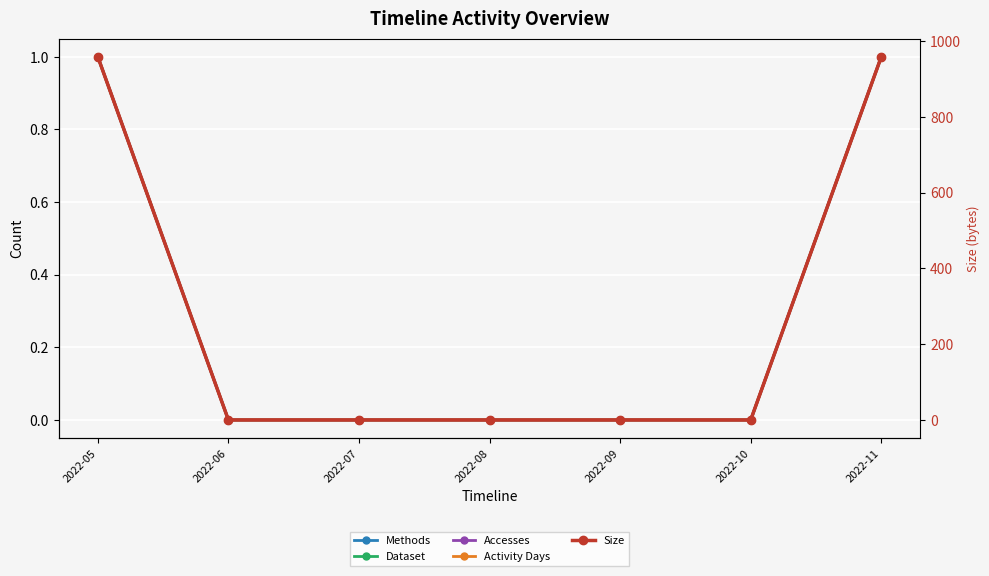

What is the sum of the Dataset values at 2022-05 and 2022-07?

1